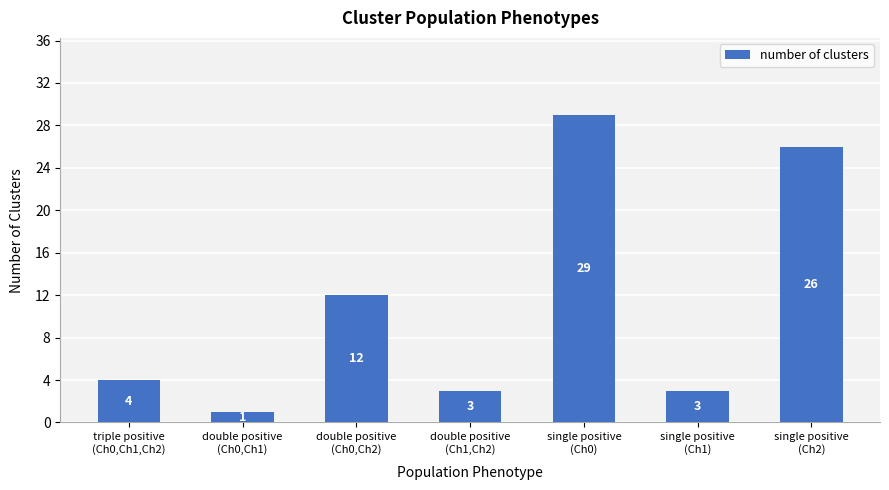

What is the average value?

11